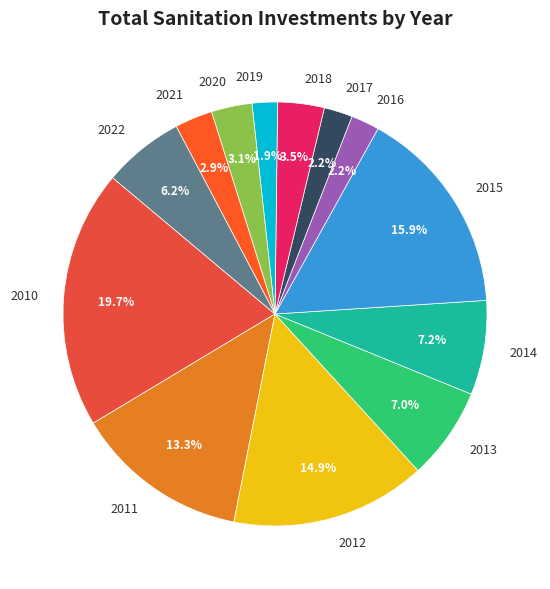

True or false: 2013 accounts for 1% of the total.

False